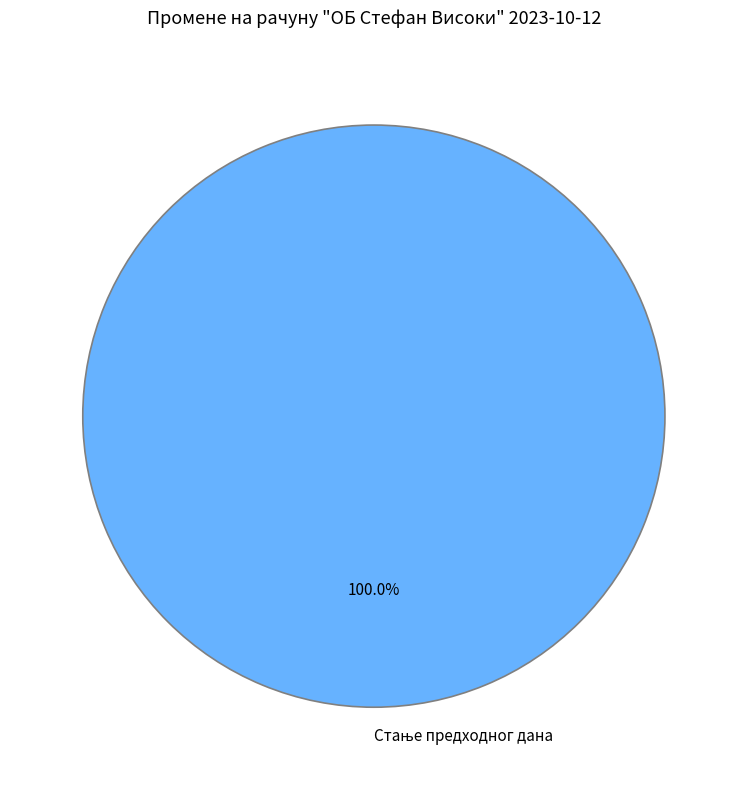

Does any single category account for the majority?

Yes